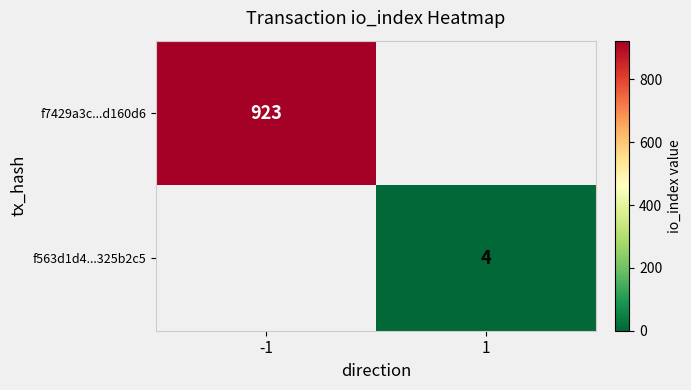

The f7429a3c...d160d6 series shows 923 at -1. True or false?

True